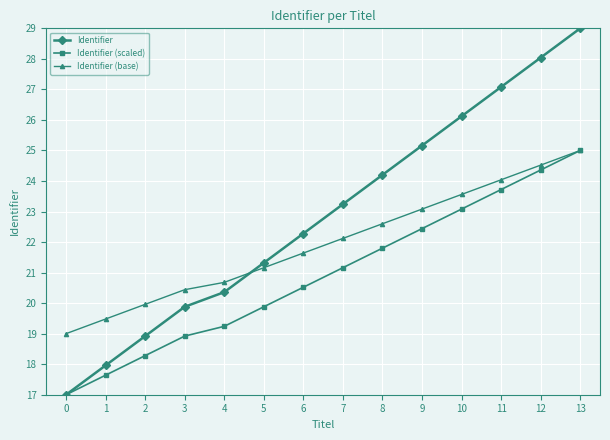

Which series has the largest total across all categories?

Identifier